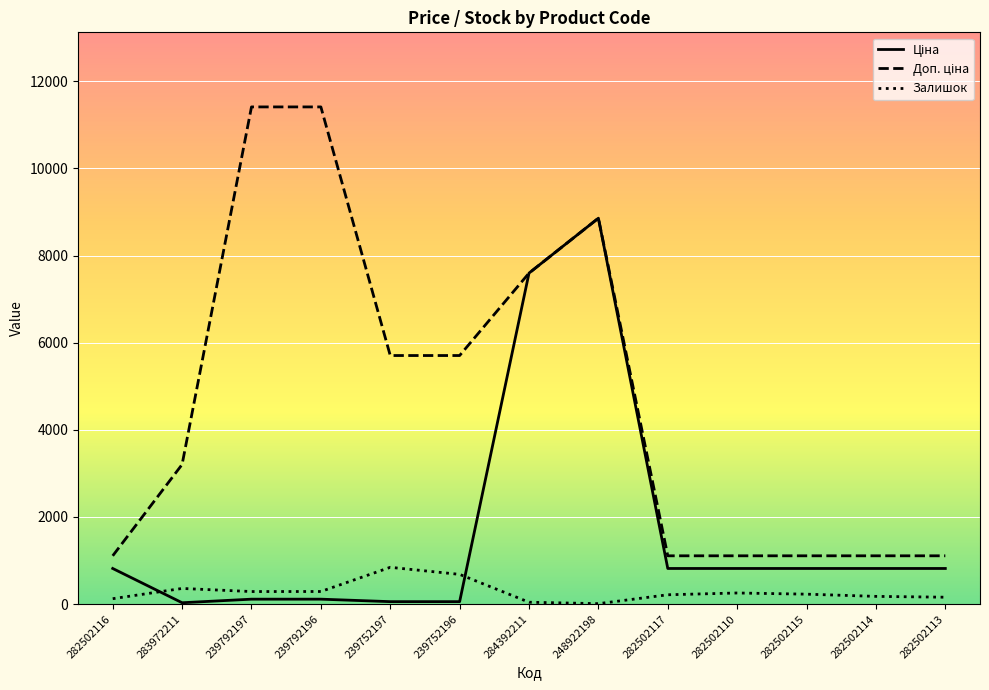

How many times do Залишок and Ціна cross each other?

2